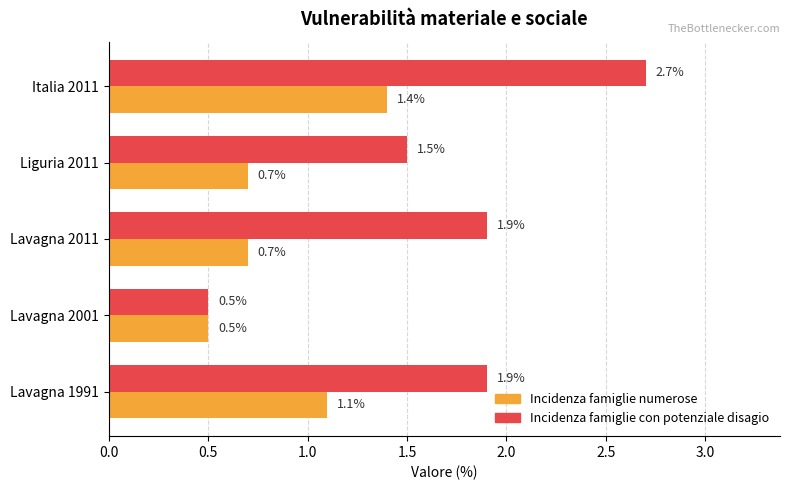

At which category is the sum across all series the highest?

Italia 2011